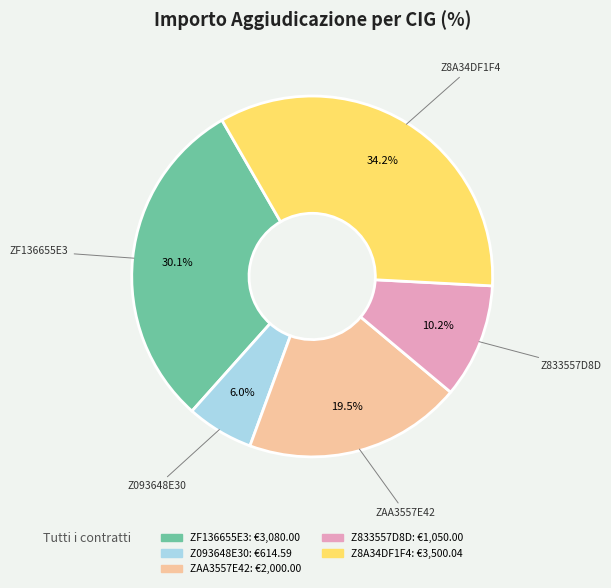

Is it true that Z093648E30 is 6% of the pie?

True